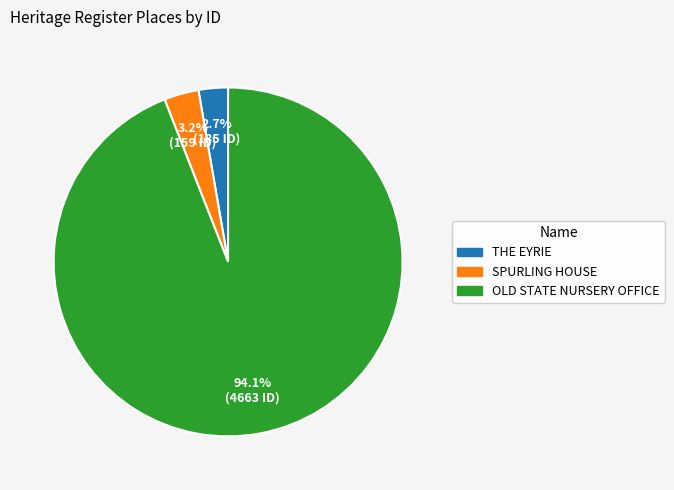

Which category has the biggest portion of the pie?

OLD STATE NURSERY OFFICE